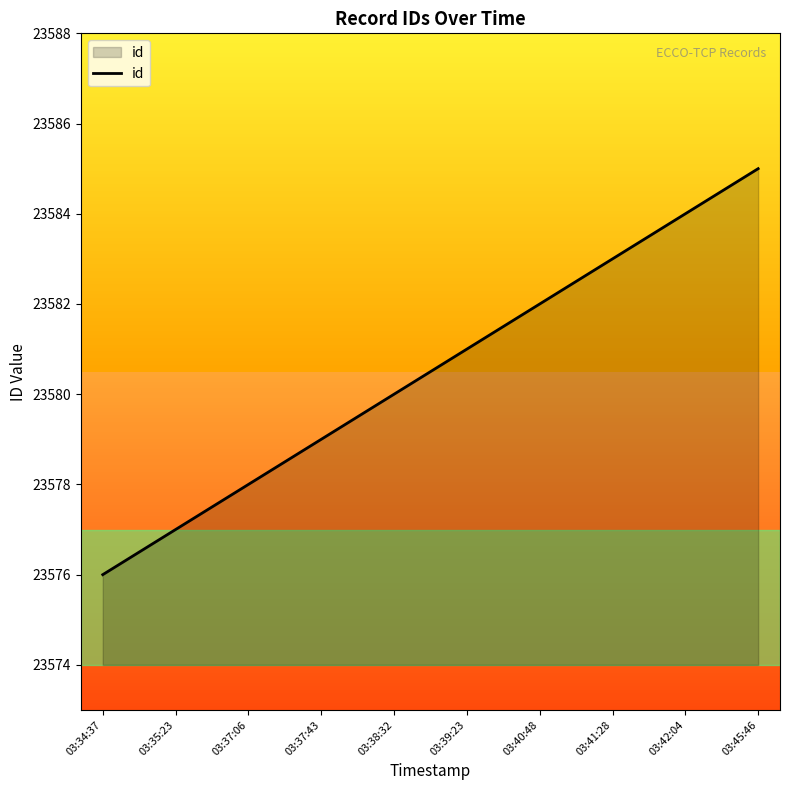

How many values are between 23578 and 23583?

6